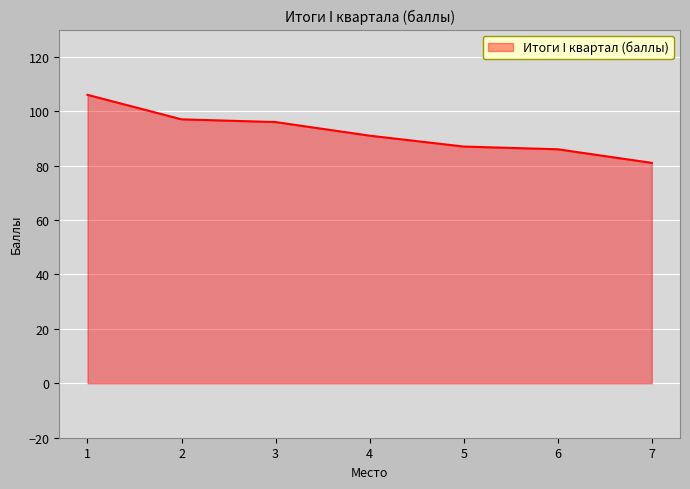

What is the sum of all values?

644